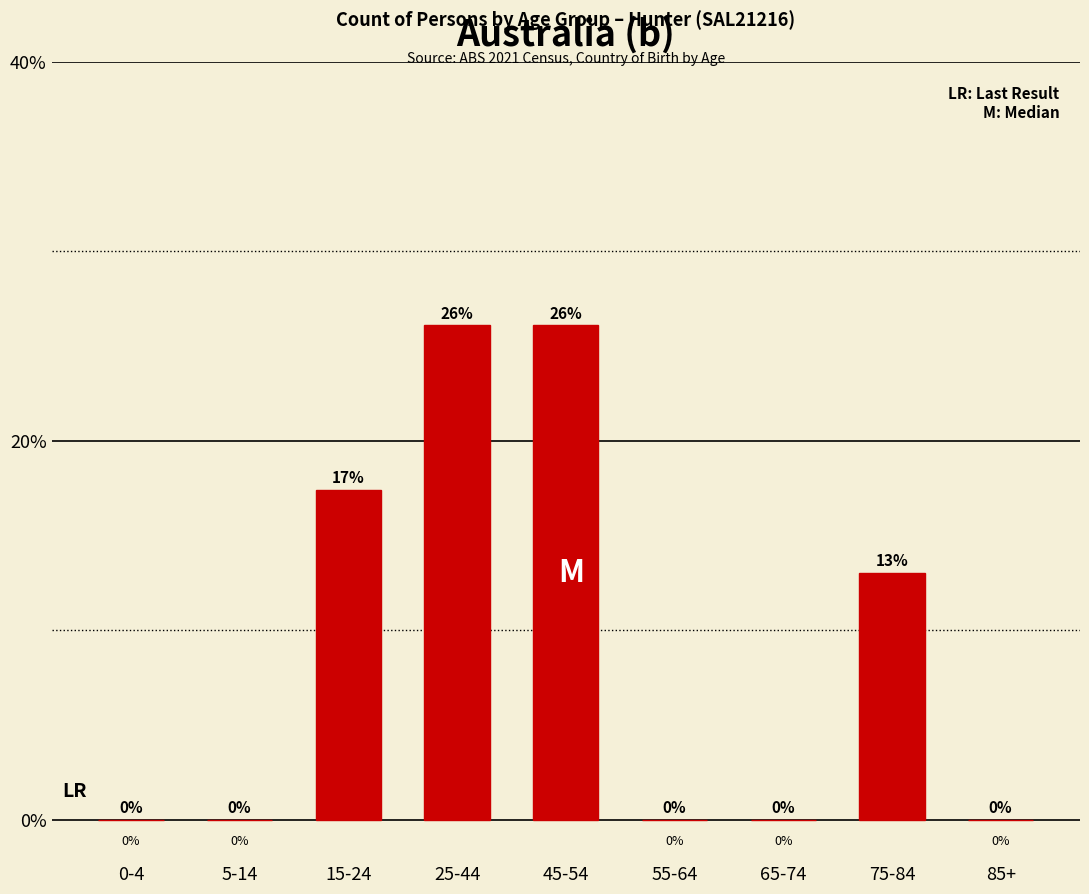

Are the bars horizontal?

No